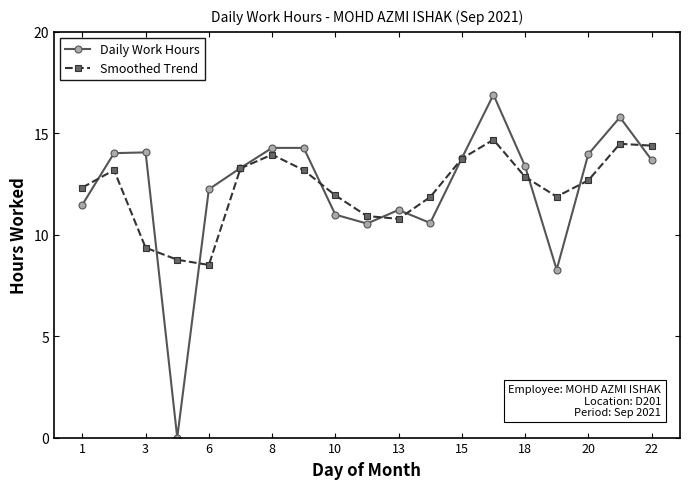

Which series has the largest range (max minus min)?

Daily Work Hours